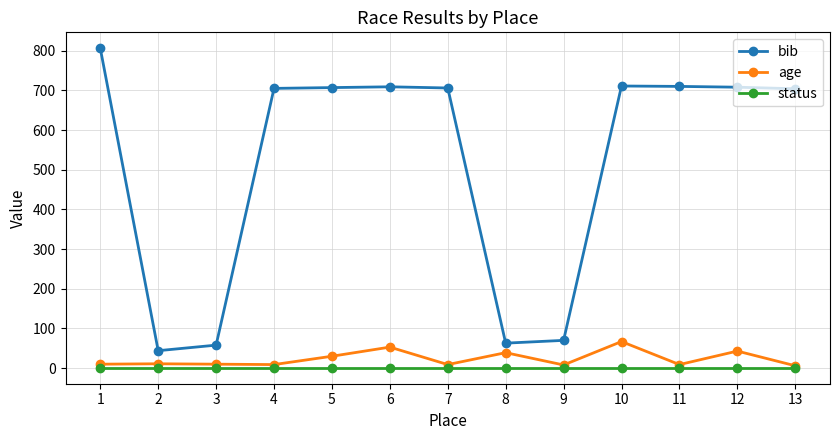

The bib series shows 63 at 8. True or false?

True